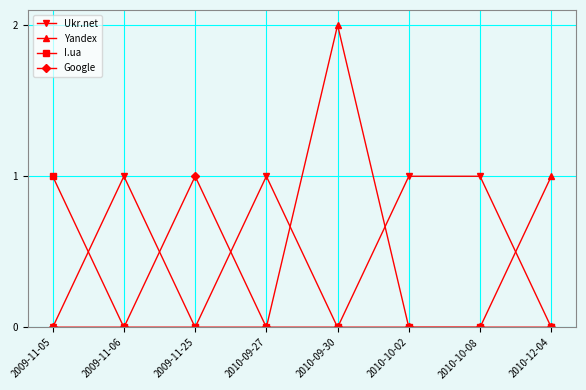

How many distinct data groups are displayed?

4